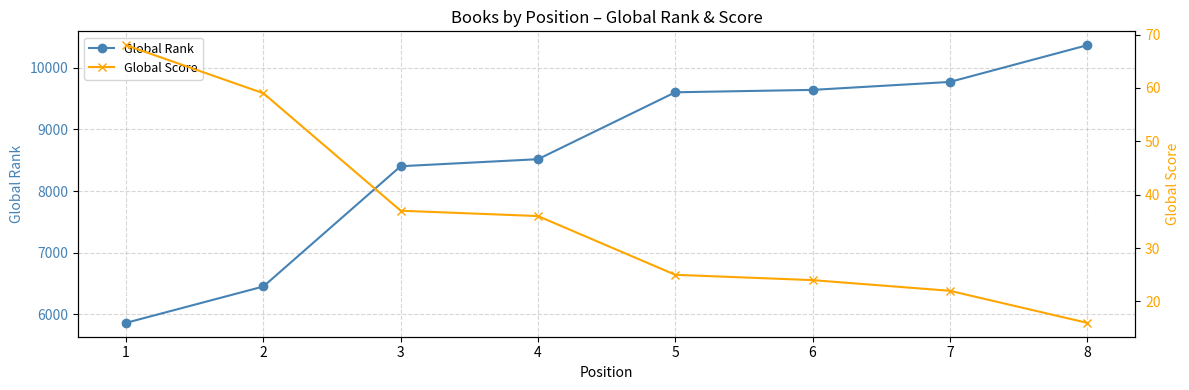

Reading left to right, list all the values displayed in this chart.

Global Rank: 1=5861	2=6451	3=8403	4=8517	5=9603	6=9642	7=9771	8=10367
Global Score: 1=68	2=59	3=37	4=36	5=25	6=24	7=22	8=16